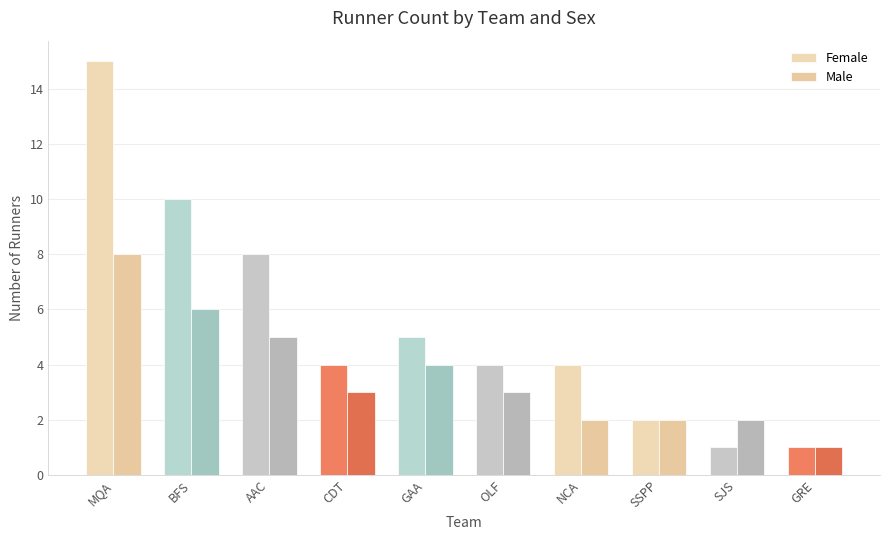

How many bars are there in each group?

2